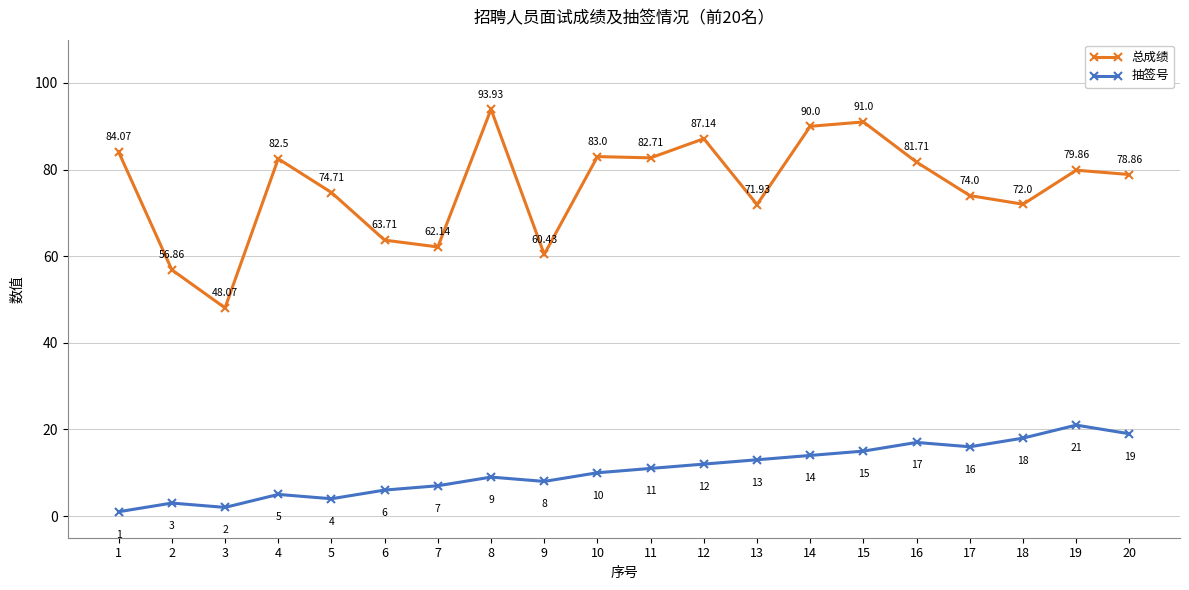

How many lines are shown in the chart?

2